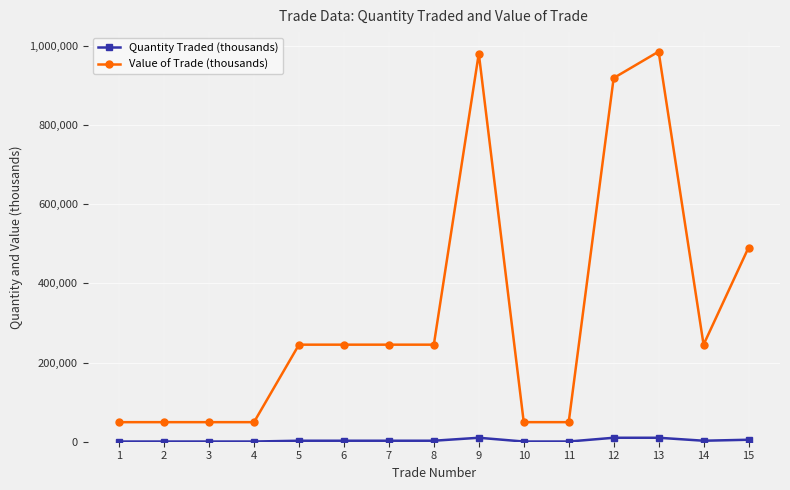

The value of Value of Trade (thousands) at 9 is 1379844.9. True or false?

False